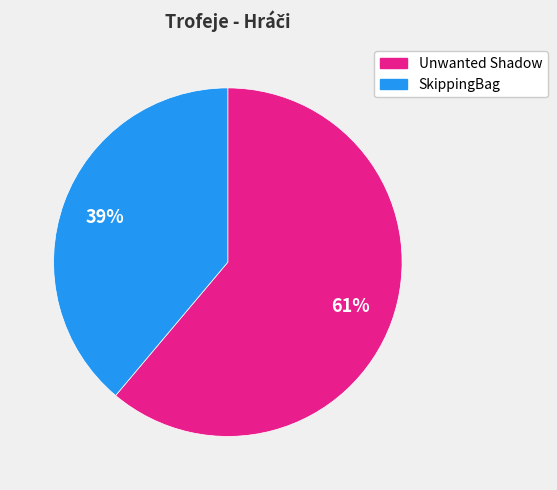

Is there any slice that represents more than half of the pie?

Yes